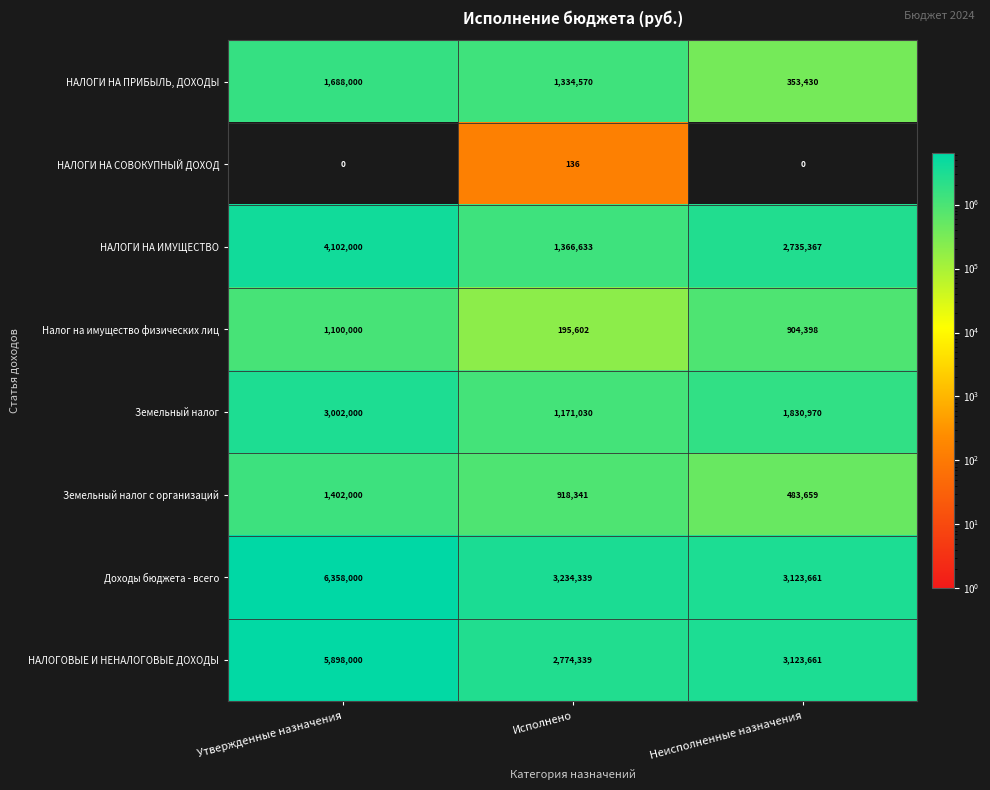

What is the average value of the Земельный налог с организаций series?

934667